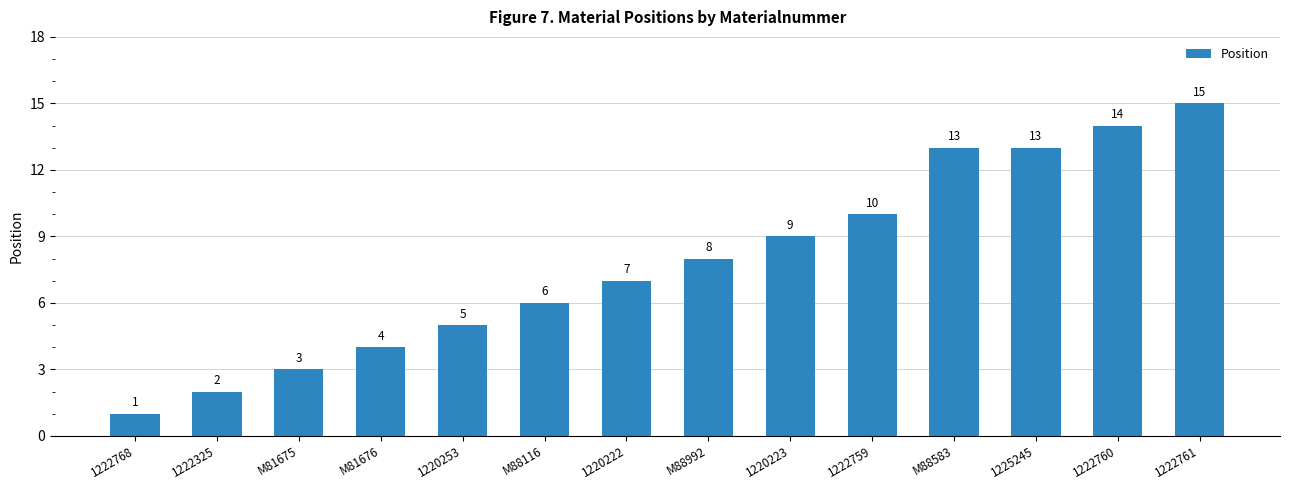

The value at 1222325 is 2. True or false?

True